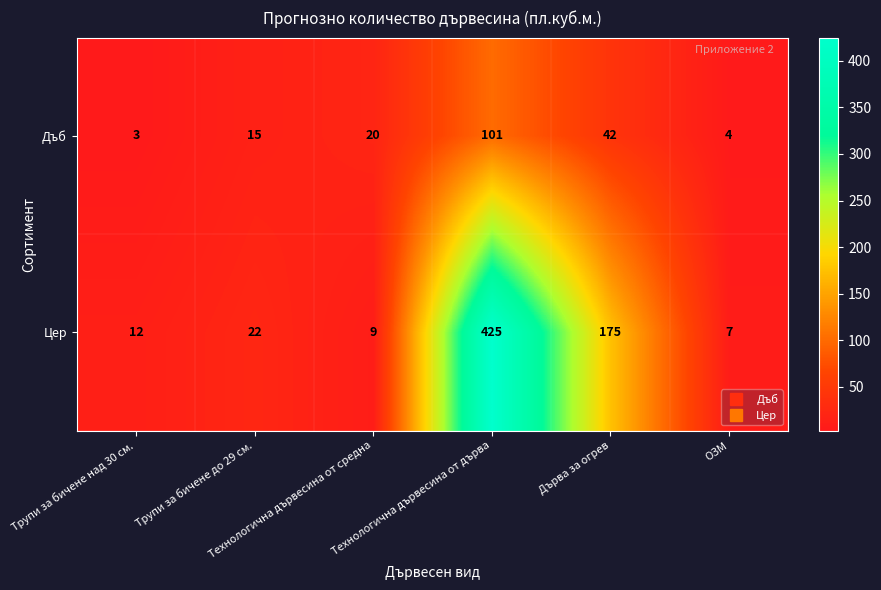

Which series has the largest range (max minus min)?

Цер